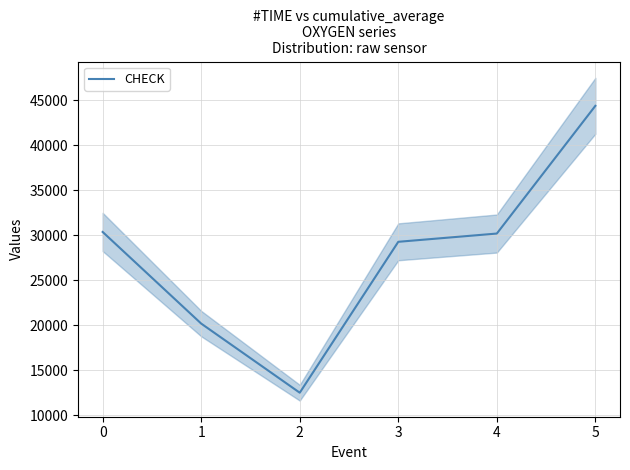

The value at 1 is 26868. True or false?

False